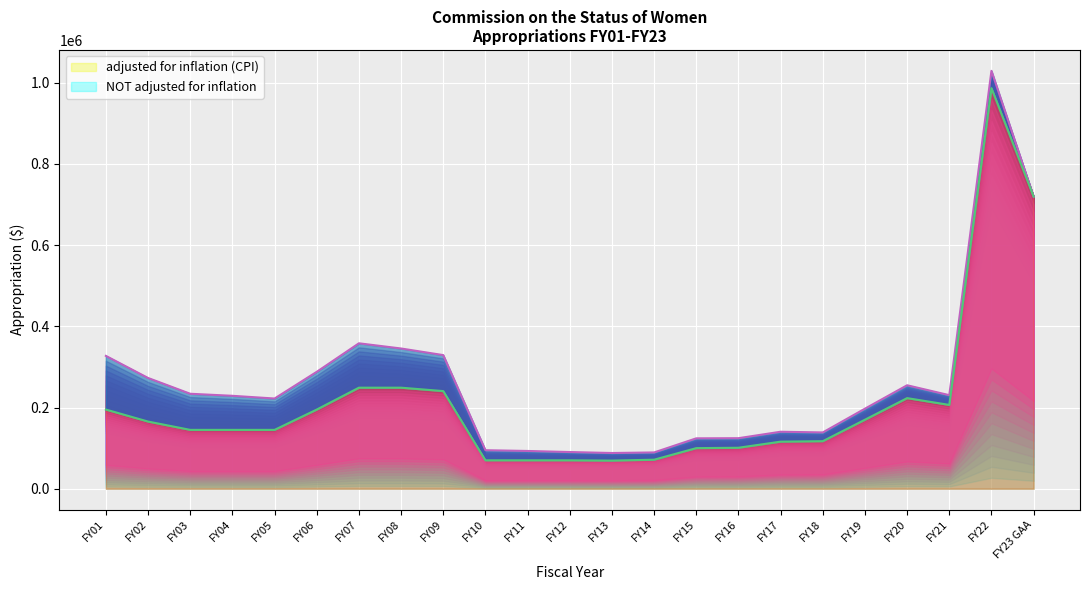

The value of adjusted for inflation (CPI) at FY01 is 135907. True or false?

False